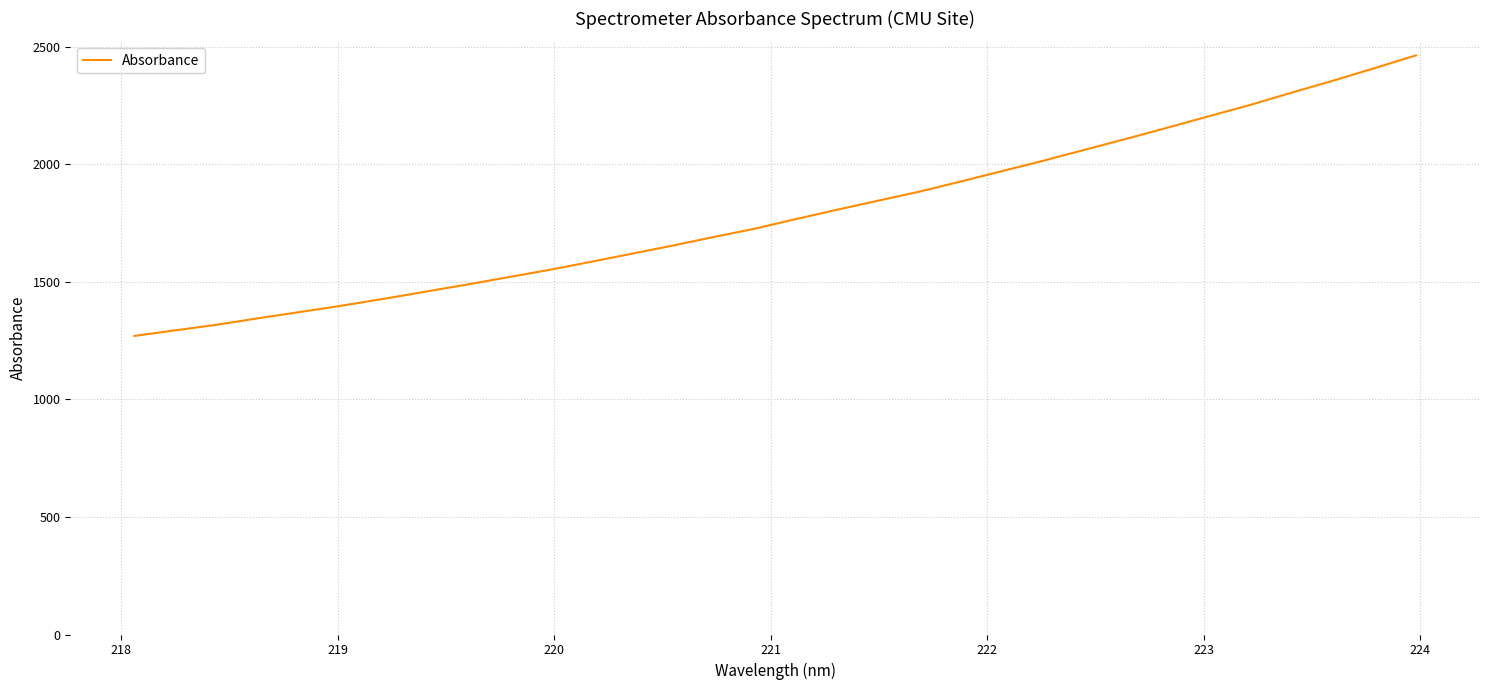

What is the greatest value displayed?

2463.9